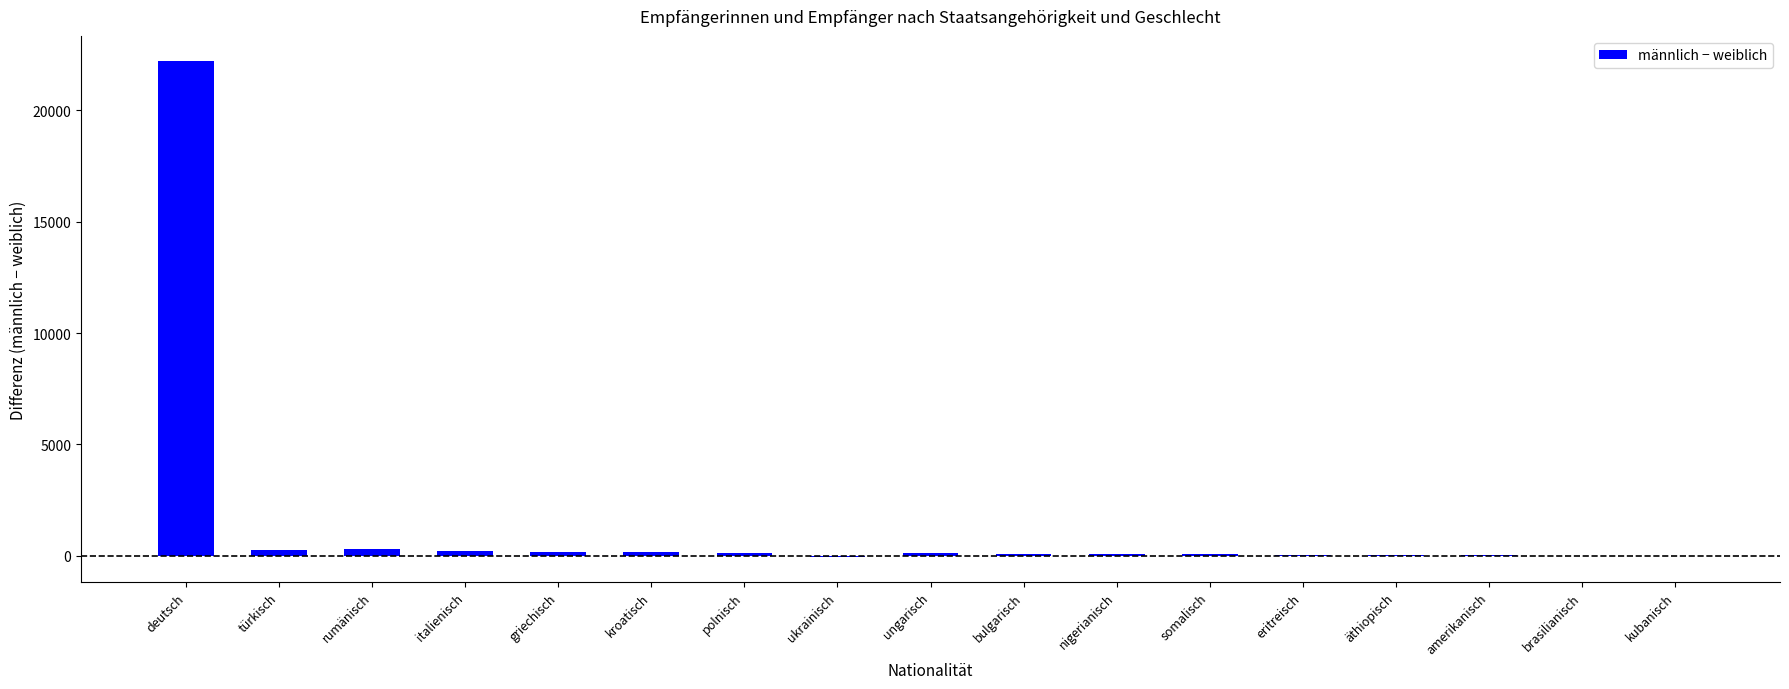

What is the sum of the values at somalisch and polnisch?

170